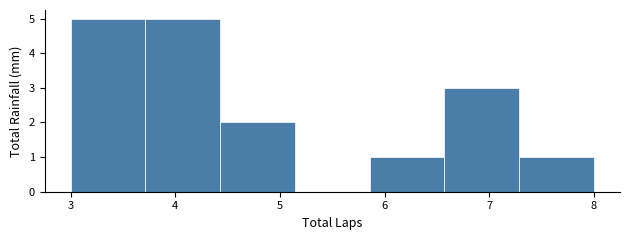

Reading left to right, list every bar in this chart as the range it spans on the x-axis followed by its height. Neither the bar edges nor the heights are printed on the chart, so give them approximately, as read against the axes.

3.0 to 3.7: 5
3.7 to 4.4: 5
4.4 to 5.1: 2
5.1 to 5.9: 0
5.9 to 6.6: 1
6.6 to 7.3: 3
7.3 to 8.0: 1